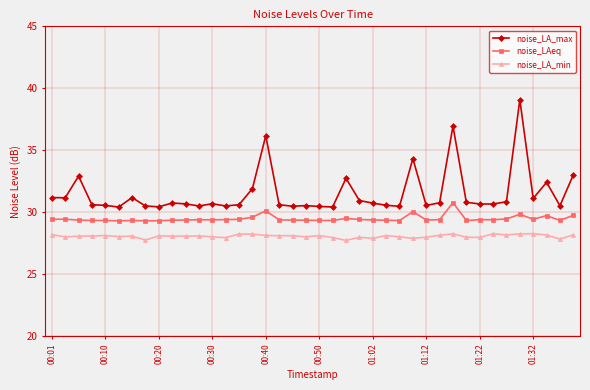

What are all the series names shown in the legend?

noise_LA_max, noise_LAeq, noise_LA_min